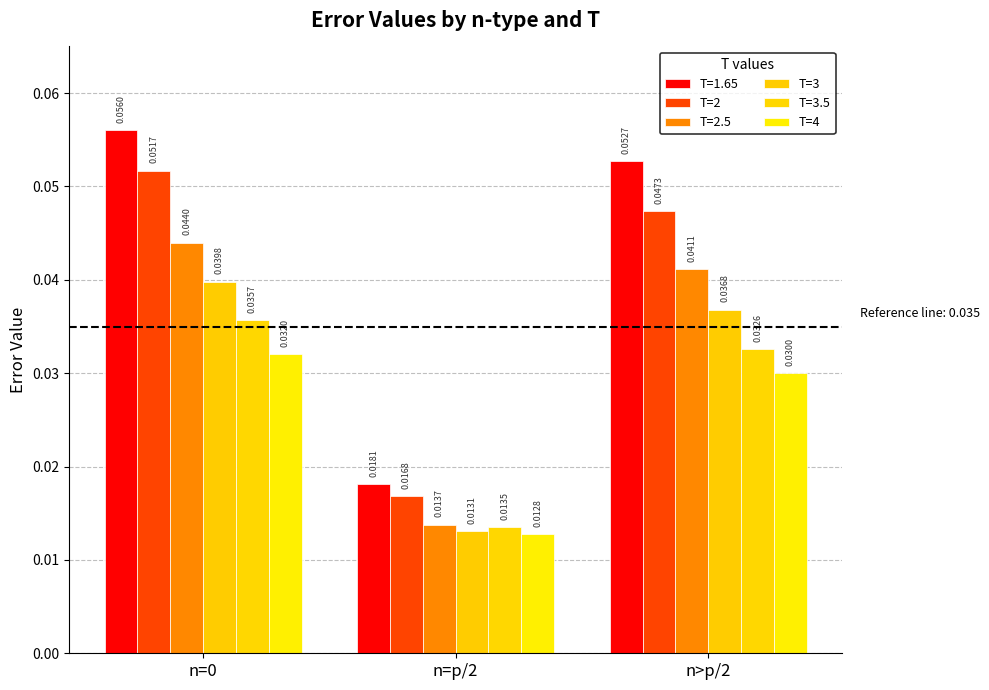

Which has a higher value, n=p/2 or n>p/2?

n>p/2